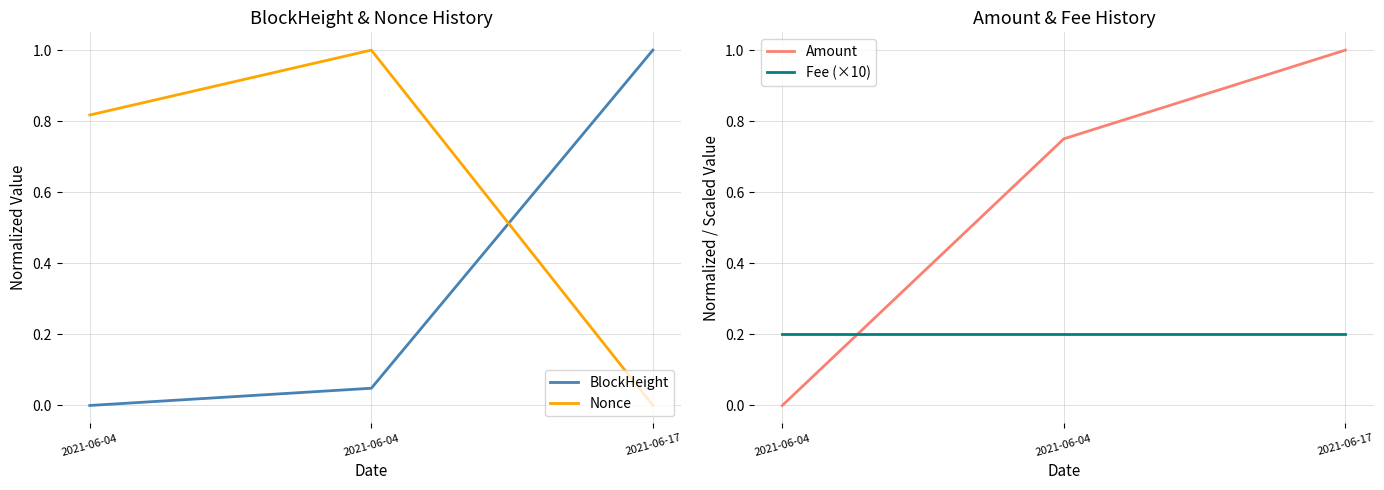

What is the difference between the maximum and minimum values in the Nonce series?

1.0